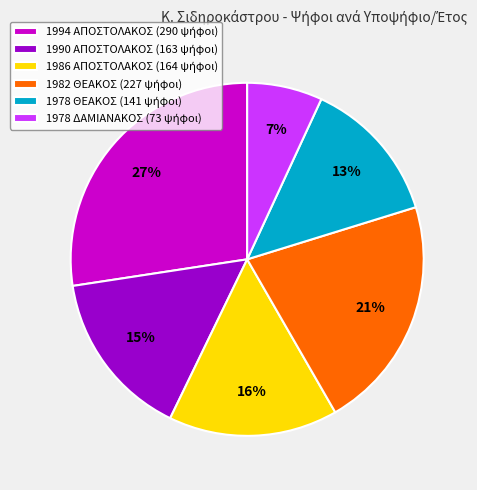

What is the ratio of the value at 1990 ΑΠΟΣΤΟΛΑΚΟΣ to the value at 1982 ΘΕΑΚΟΣ?

0.7